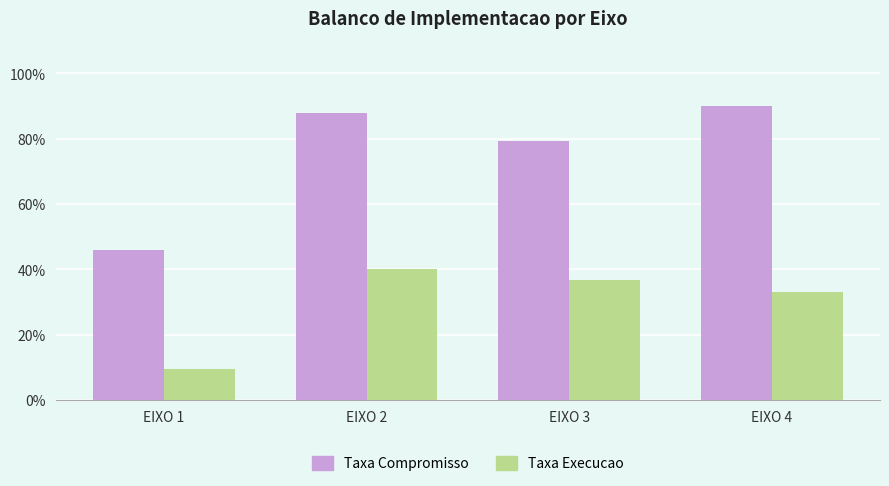

Between EIXO 1 and EIXO 2, which series saw the biggest shift?

Taxa Compromisso